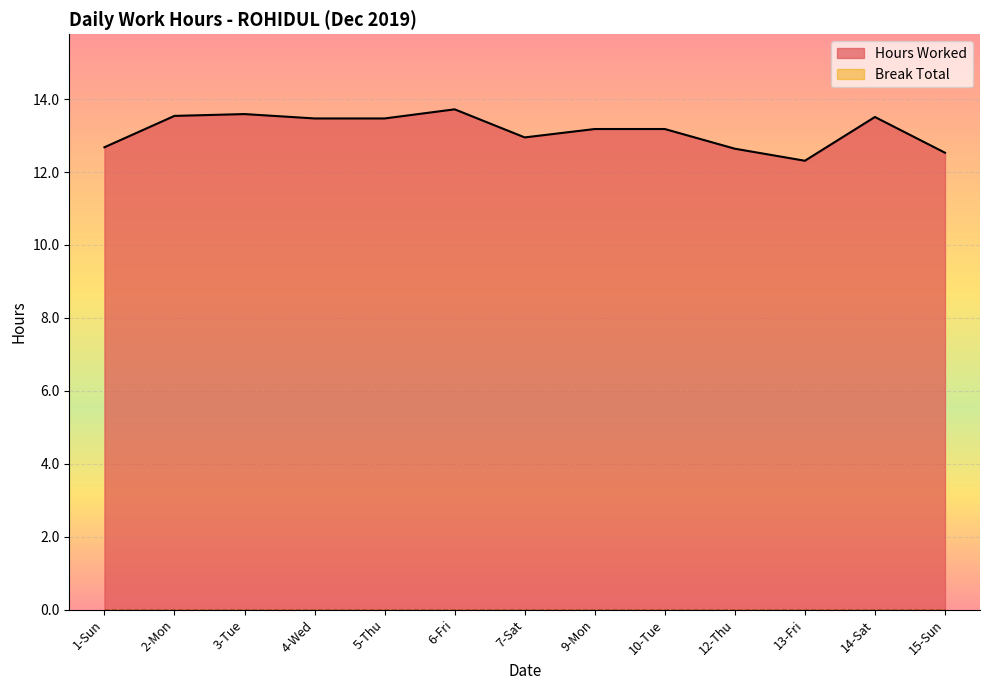

Reading right to left, extract all data points from this chart.

15-Sun=12.5	14-Sat=13.5	13-Fri=12.3	12-Thu=12.6	10-Tue=13.2	9-Mon=13.2	7-Sat=12.9	6-Fri=13.7	5-Thu=13.5	4-Wed=13.5	3-Tue=13.6	2-Mon=13.5	1-Sun=12.7